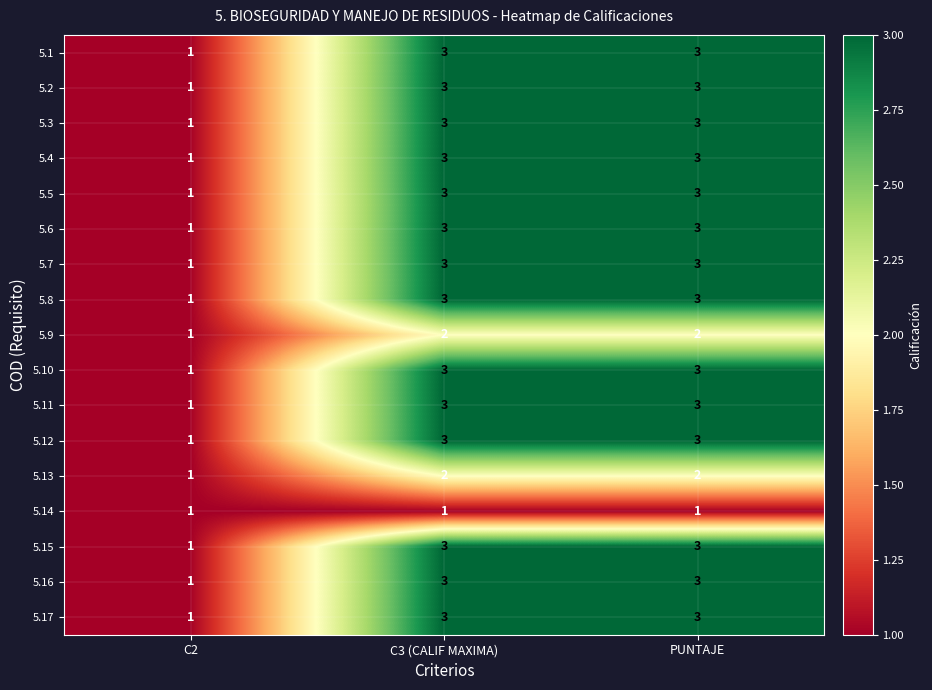

True or false: 5.12 has a value of 1 at PUNTAJE.

False